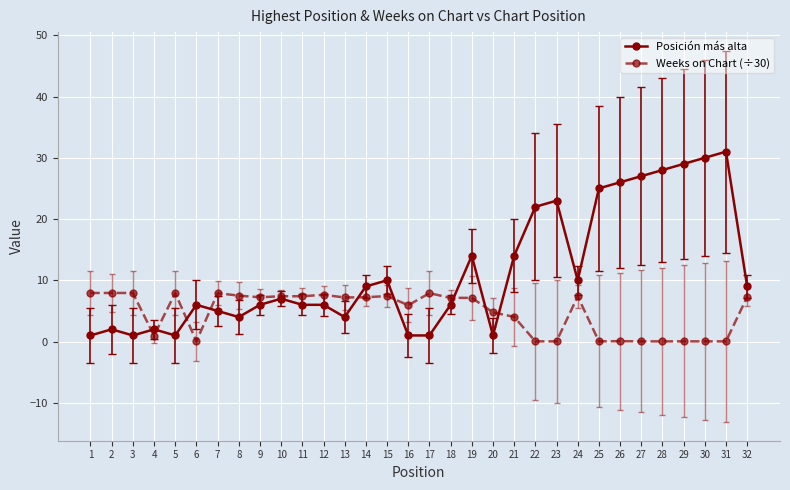

True or false: Posición más alta has more than 2 points higher than both neighbors.

True